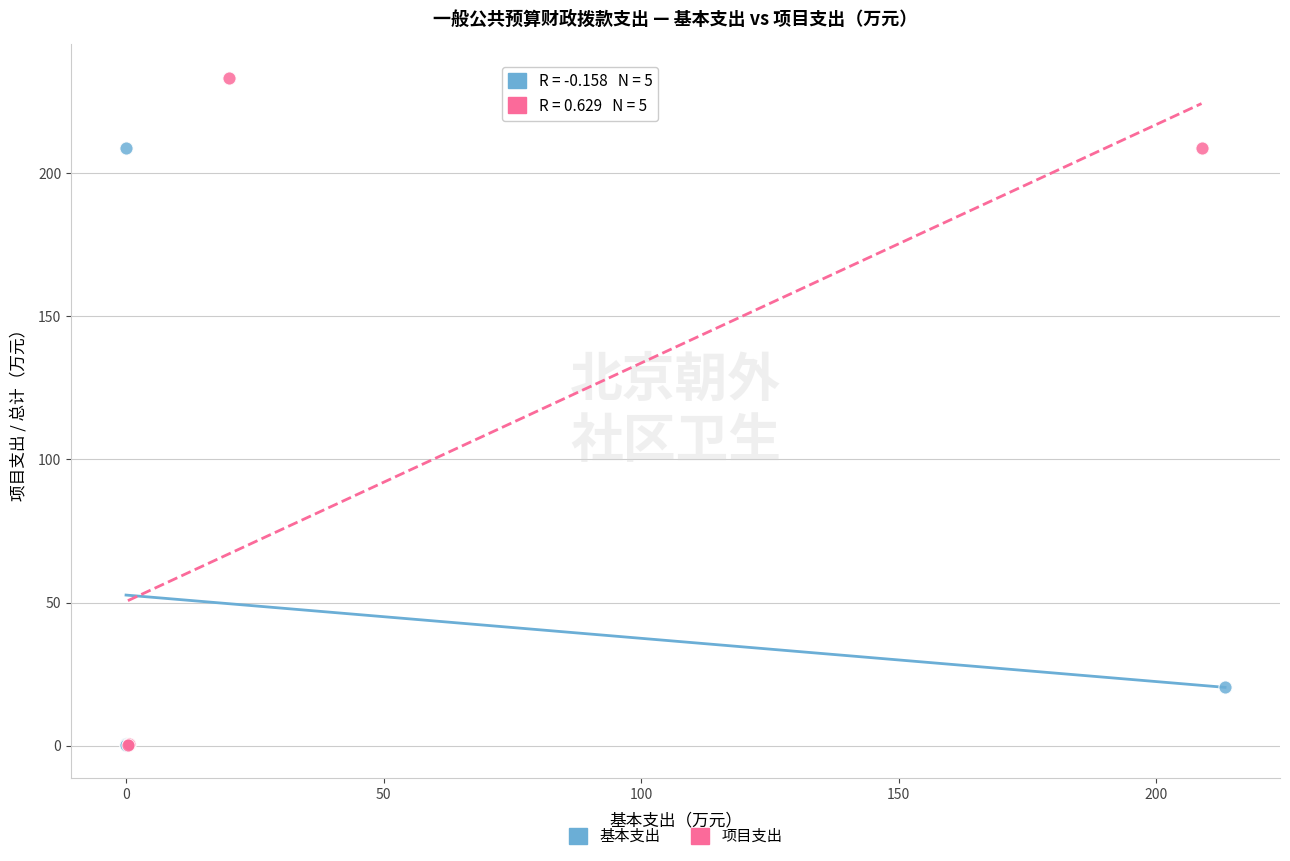

Which series contains the highest Y value?

项目支出